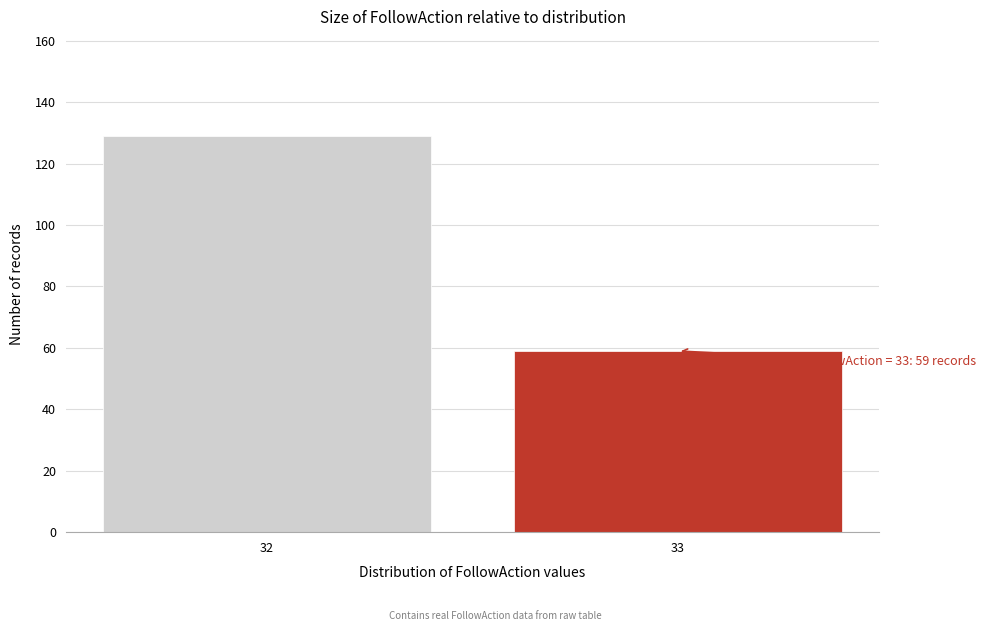

Reading right to left, transcribe all the data shown in this chart.

59	129